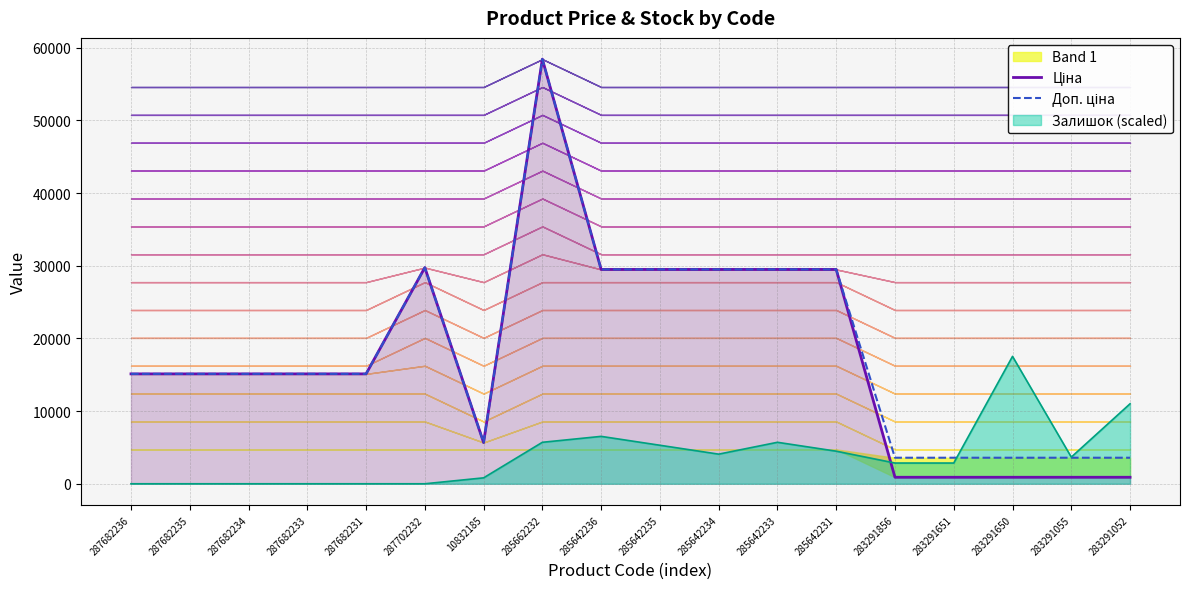

What is the value of the Ціна point at the 10th from the left?

29491.5